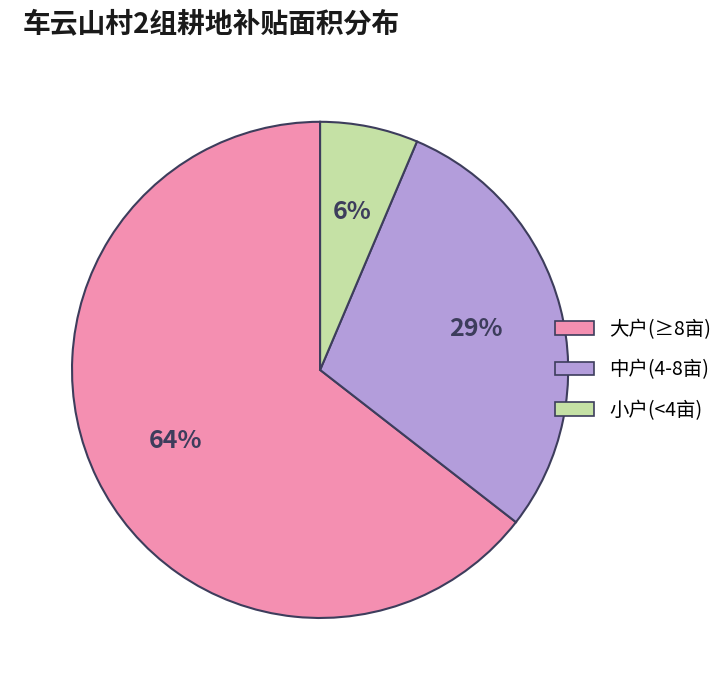

How many slices are in this pie chart?

3